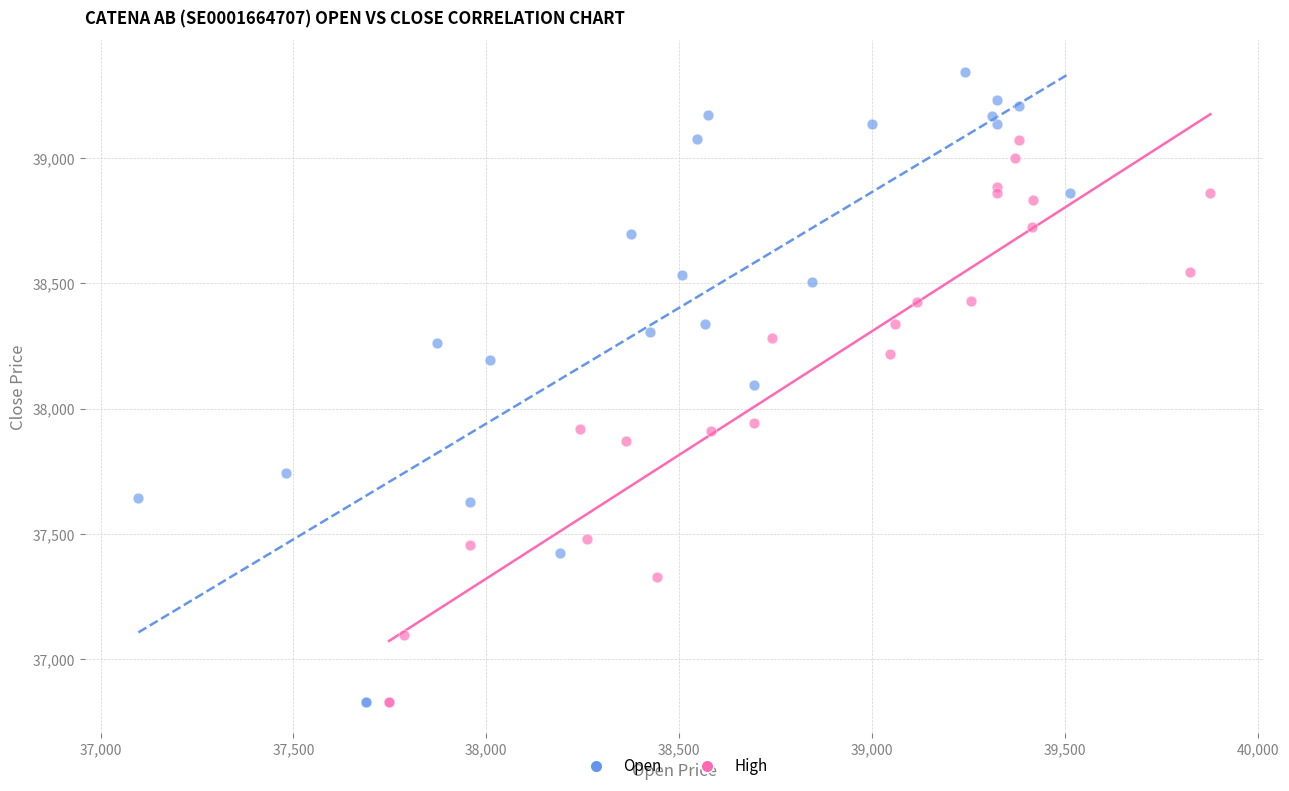

Which series reaches the maximum Y coordinate?

Open